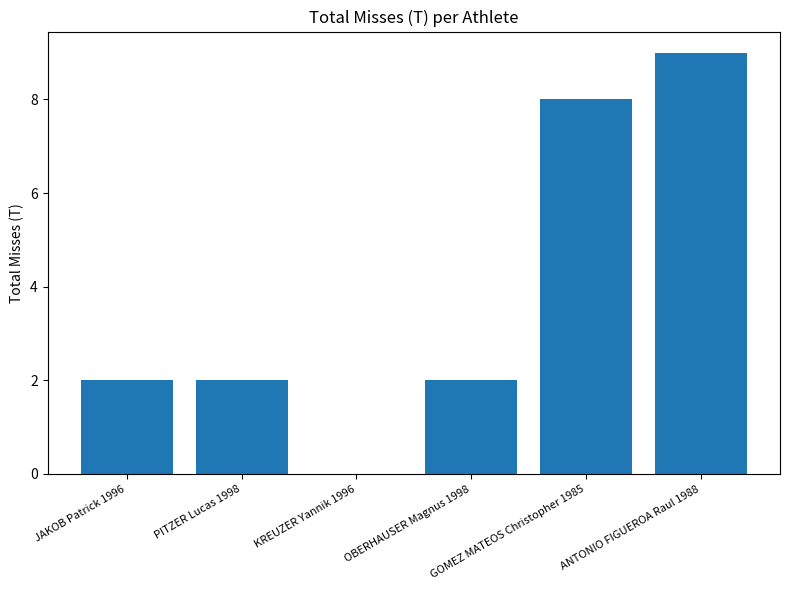

Approximately how many times larger is the value at GOMEZ MATEOS Christopher 1985 compared to PITZER Lucas 1998?

4.0